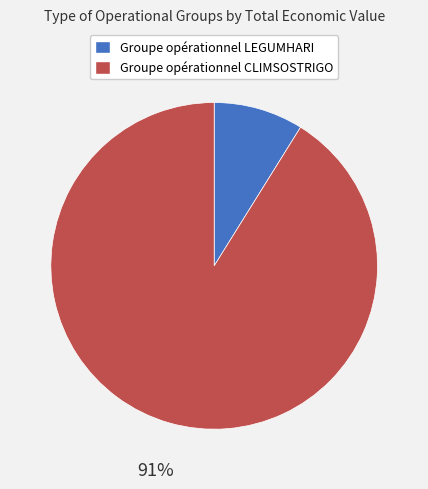

The Groupe opérationnel LEGUMHARI slice represents 9% of the pie. True or false?

True